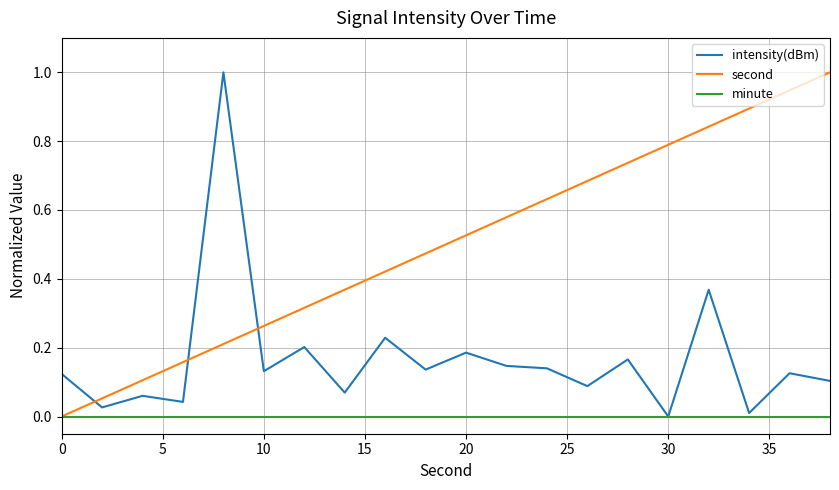

What is the greatest value displayed?

1.0